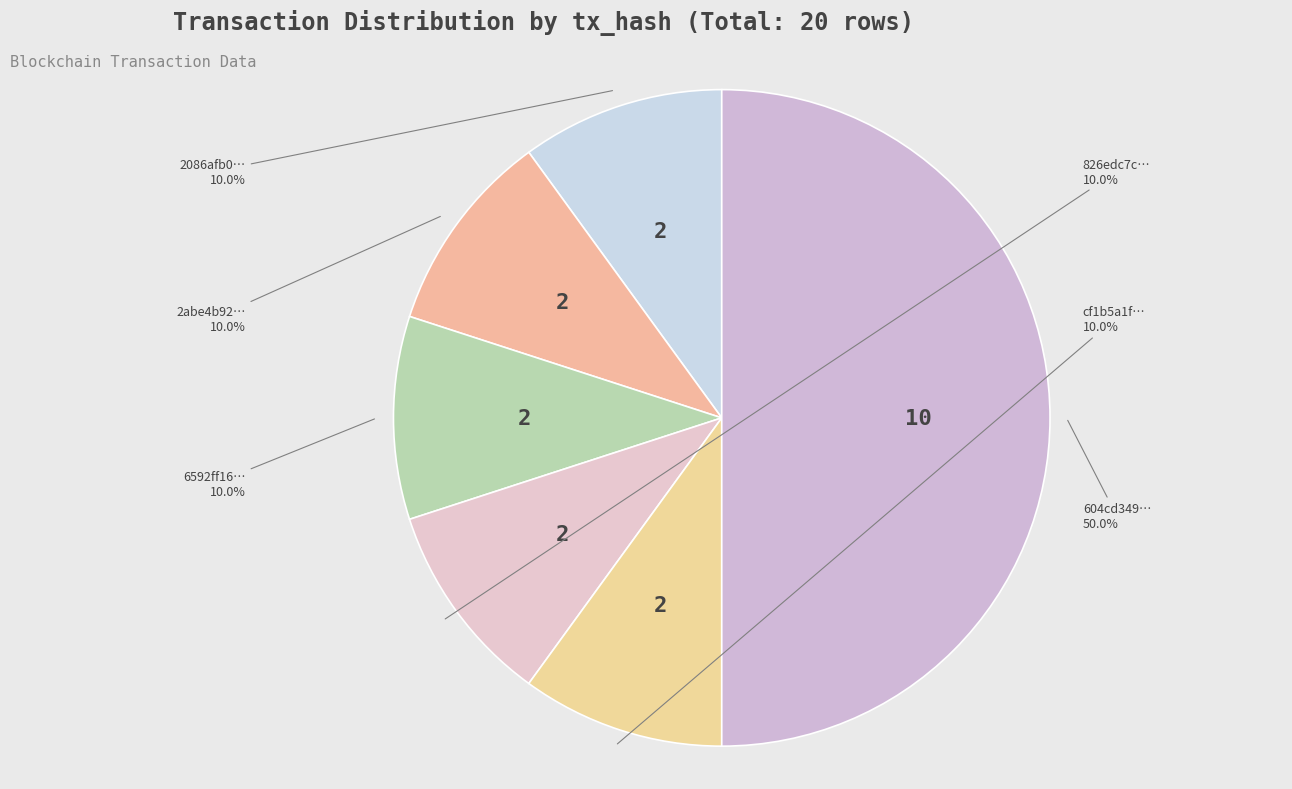

To the nearest percent, what is the difference between the largest and smallest slice percentages?

40%